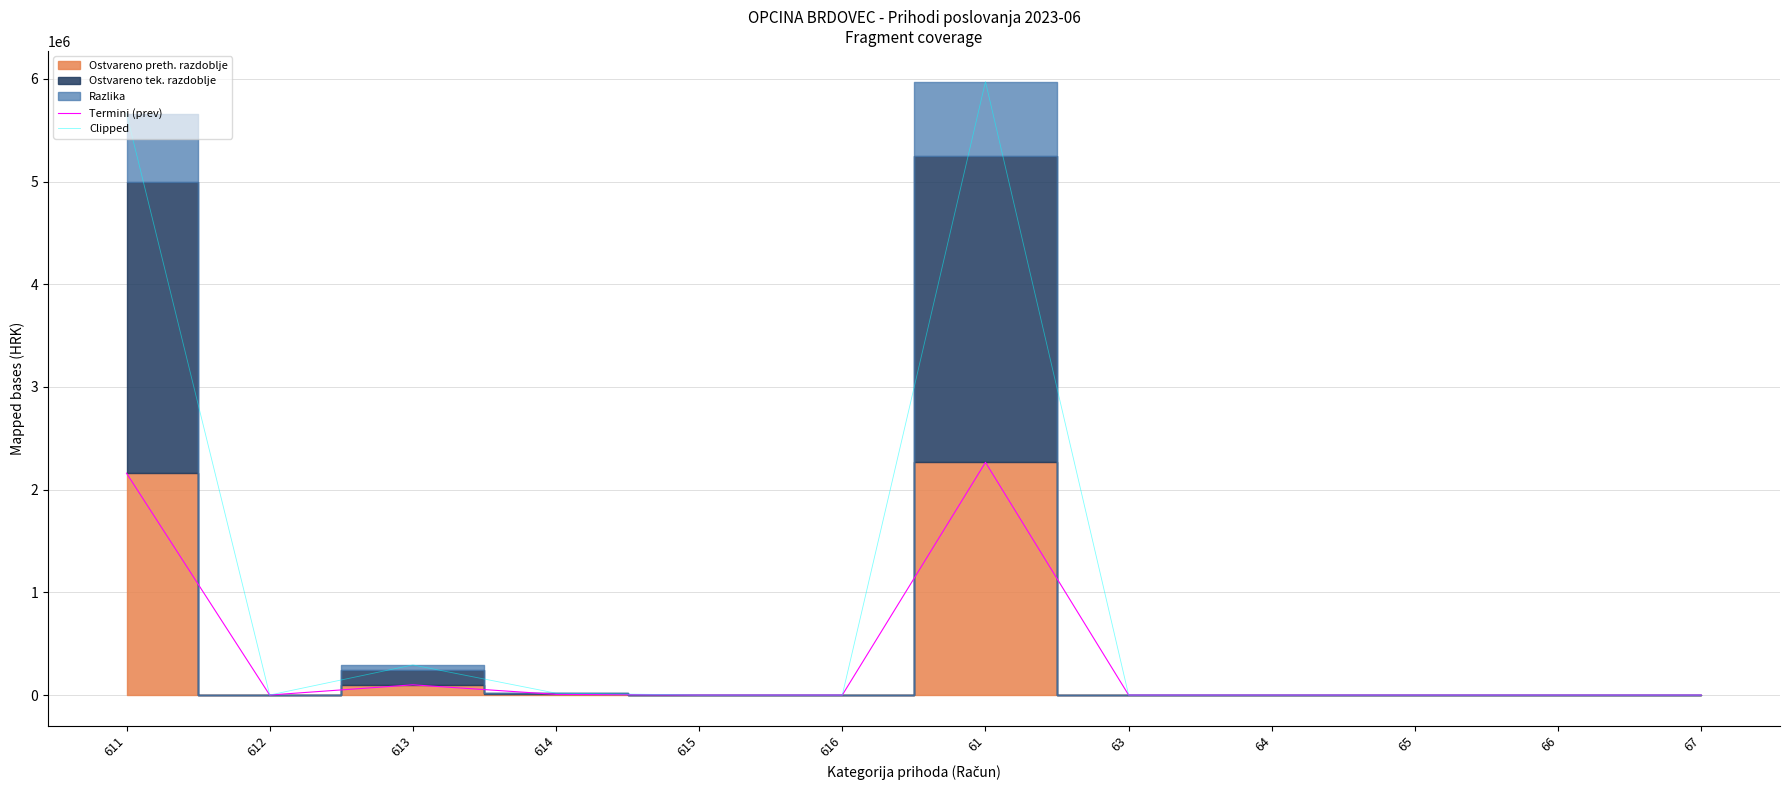

Where is the first local maximum for Termini (prev)?

613